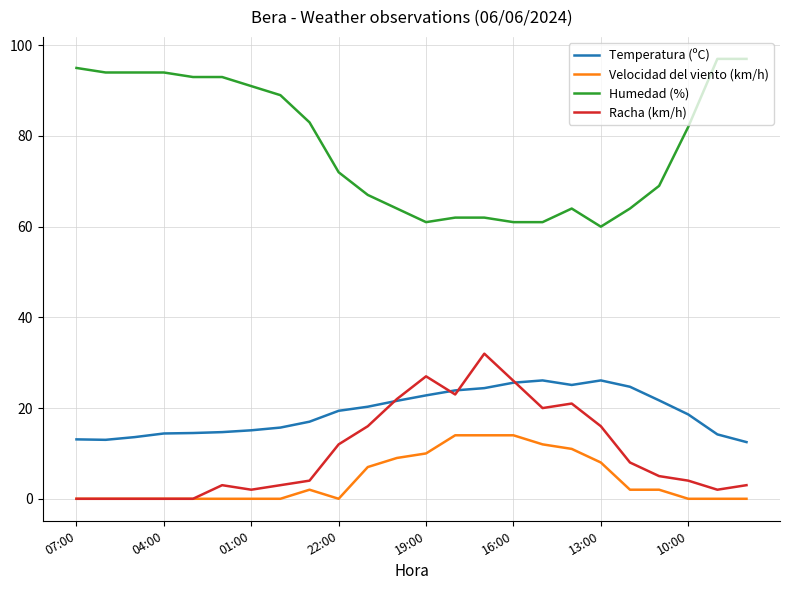

In Temperatura (ºC), how many points are lower than both neighbors (excluding endpoints)?

2